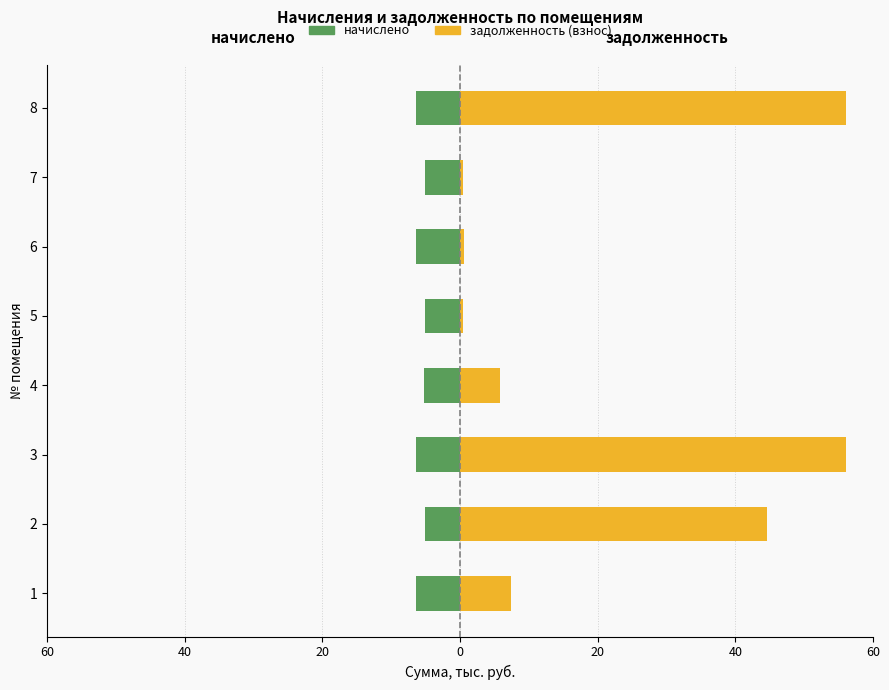

Which series changed the most between 7 and 8?

задолженность (взнос)